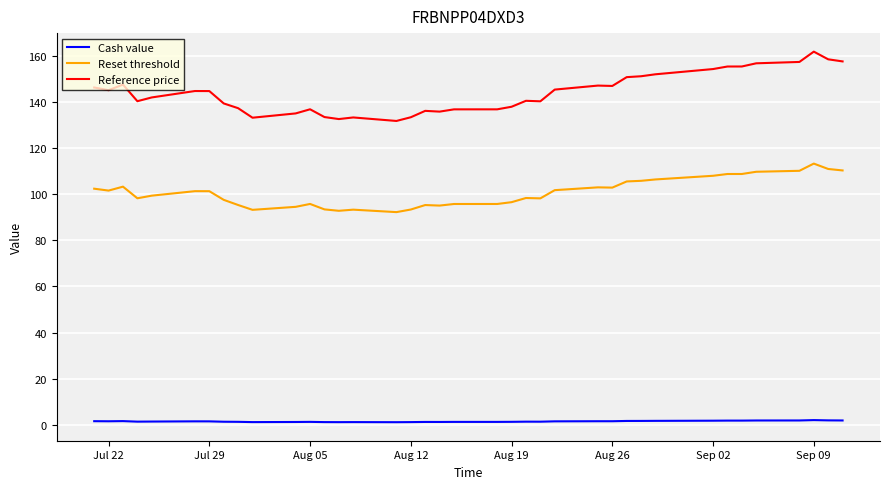

What is the lowest value of the Reset threshold series?

92.2